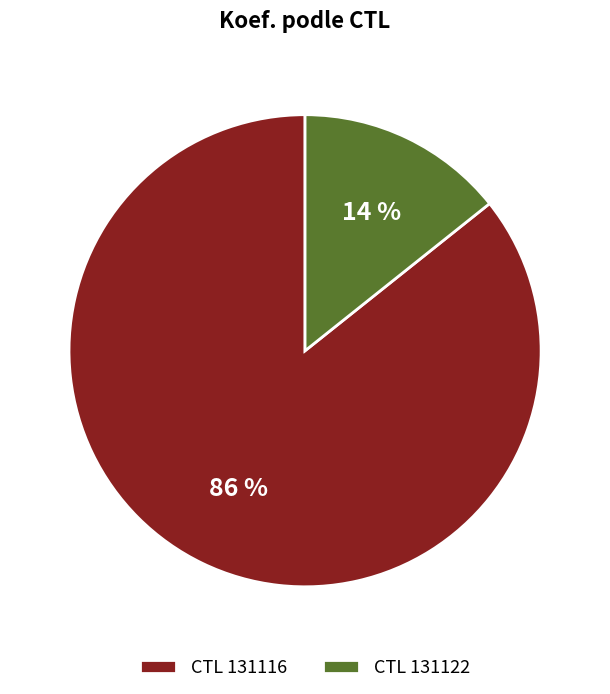

Does CTL 131116 account for over 50% of the chart?

Yes